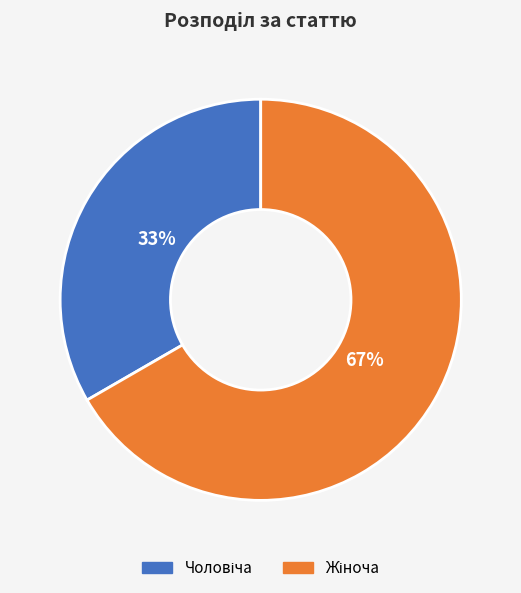

To the nearest percent, what is the average slice percentage?

50%